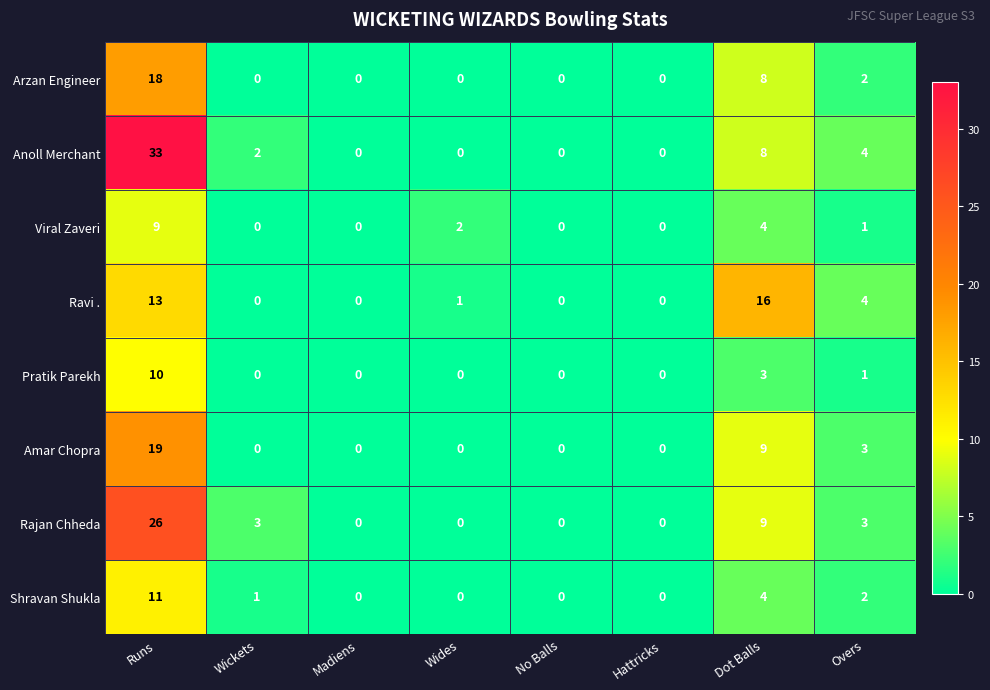

Which series has the largest range (max minus min)?

Anoll Merchant